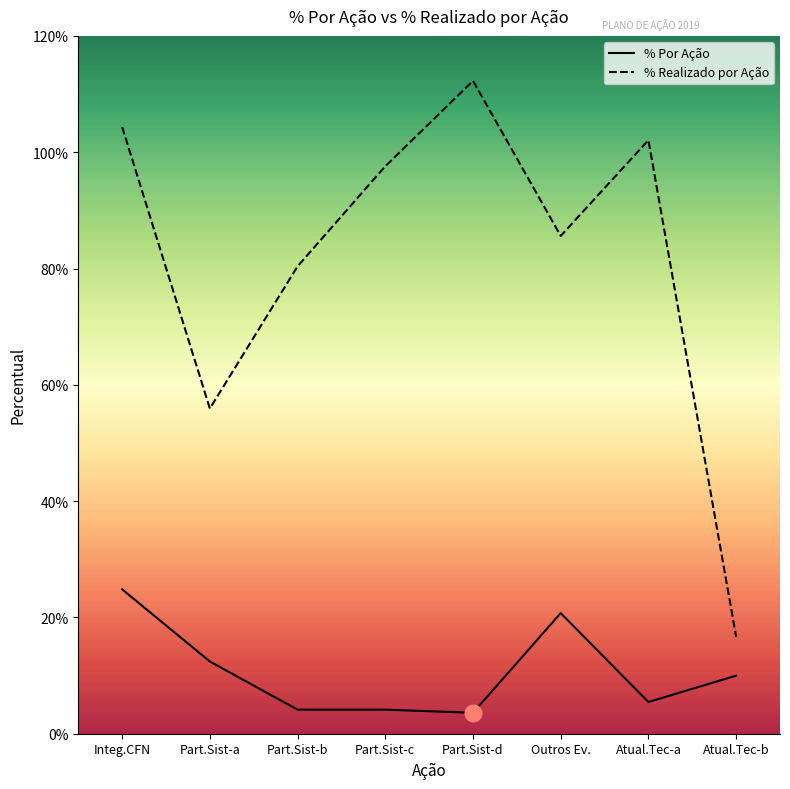

True or false: % Realizado por Ação and % Por Ação cross at least once.

False